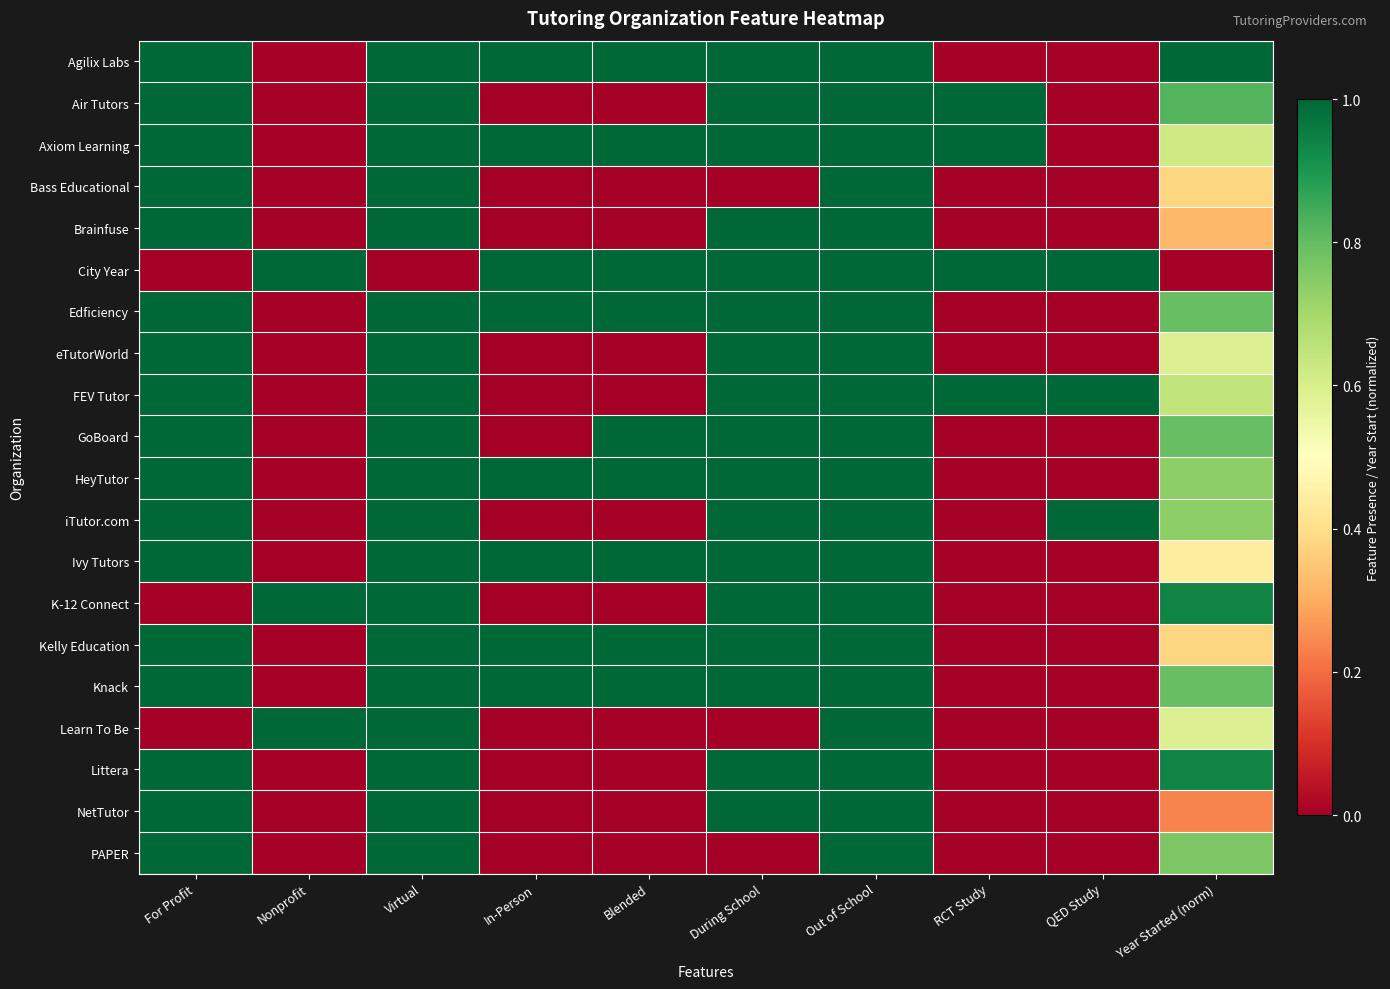

Reading right to left, extract all data points from this chart.

Agilix Labs: Year Started (norm)=1.0	QED Study=0.0	RCT Study=0.0	Out of School=1.0	During School=1.0	Blended=1.0	In-Person=1.0	Virtual=1.0	Nonprofit=0.0	For Profit=1.0
Air Tutors: Year Started (norm)=0.8	QED Study=0.0	RCT Study=1.0	Out of School=1.0	During School=1.0	Blended=0.0	In-Person=0.0	Virtual=1.0	Nonprofit=0.0	For Profit=1.0
Axiom Learning: Year Started (norm)=0.6	QED Study=0.0	RCT Study=1.0	Out of School=1.0	During School=1.0	Blended=1.0	In-Person=1.0	Virtual=1.0	Nonprofit=0.0	For Profit=1.0
Bass Educational: Year Started (norm)=0.4	QED Study=0.0	RCT Study=0.0	Out of School=1.0	During School=0.0	Blended=0.0	In-Person=0.0	Virtual=1.0	Nonprofit=0.0	For Profit=1.0
Brainfuse: Year Started (norm)=0.3	QED Study=0.0	RCT Study=0.0	Out of School=1.0	During School=1.0	Blended=0.0	In-Person=0.0	Virtual=1.0	Nonprofit=0.0	For Profit=1.0
City Year: Year Started (norm)=0.0	QED Study=1.0	RCT Study=1.0	Out of School=1.0	During School=1.0	Blended=1.0	In-Person=1.0	Virtual=0.0	Nonprofit=1.0	For Profit=0.0
Edficiency: Year Started (norm)=0.8	QED Study=0.0	RCT Study=0.0	Out of School=1.0	During School=1.0	Blended=1.0	In-Person=1.0	Virtual=1.0	Nonprofit=0.0	For Profit=1.0
eTutorWorld: Year Started (norm)=0.6	QED Study=0.0	RCT Study=0.0	Out of School=1.0	During School=1.0	Blended=0.0	In-Person=0.0	Virtual=1.0	Nonprofit=0.0	For Profit=1.0
FEV Tutor: Year Started (norm)=0.6	QED Study=1.0	RCT Study=1.0	Out of School=1.0	During School=1.0	Blended=0.0	In-Person=0.0	Virtual=1.0	Nonprofit=0.0	For Profit=1.0
GoBoard: Year Started (norm)=0.8	QED Study=0.0	RCT Study=0.0	Out of School=1.0	During School=1.0	Blended=1.0	In-Person=0.0	Virtual=1.0	Nonprofit=0.0	For Profit=1.0
HeyTutor: Year Started (norm)=0.7	QED Study=0.0	RCT Study=0.0	Out of School=1.0	During School=1.0	Blended=1.0	In-Person=1.0	Virtual=1.0	Nonprofit=0.0	For Profit=1.0
iTutor.com: Year Started (norm)=0.7	QED Study=1.0	RCT Study=0.0	Out of School=1.0	During School=1.0	Blended=0.0	In-Person=0.0	Virtual=1.0	Nonprofit=0.0	For Profit=1.0
Ivy Tutors: Year Started (norm)=0.4	QED Study=0.0	RCT Study=0.0	Out of School=1.0	During School=1.0	Blended=1.0	In-Person=1.0	Virtual=1.0	Nonprofit=0.0	For Profit=1.0
K-12 Connect: Year Started (norm)=0.9	QED Study=0.0	RCT Study=0.0	Out of School=1.0	During School=1.0	Blended=0.0	In-Person=0.0	Virtual=1.0	Nonprofit=1.0	For Profit=0.0
Kelly Education: Year Started (norm)=0.4	QED Study=0.0	RCT Study=0.0	Out of School=1.0	During School=1.0	Blended=1.0	In-Person=1.0	Virtual=1.0	Nonprofit=0.0	For Profit=1.0
Knack: Year Started (norm)=0.8	QED Study=0.0	RCT Study=0.0	Out of School=1.0	During School=1.0	Blended=1.0	In-Person=1.0	Virtual=1.0	Nonprofit=0.0	For Profit=1.0
Learn To Be: Year Started (norm)=0.6	QED Study=0.0	RCT Study=0.0	Out of School=1.0	During School=0.0	Blended=0.0	In-Person=0.0	Virtual=1.0	Nonprofit=1.0	For Profit=0.0
Littera: Year Started (norm)=0.9	QED Study=0.0	RCT Study=0.0	Out of School=1.0	During School=1.0	Blended=0.0	In-Person=0.0	Virtual=1.0	Nonprofit=0.0	For Profit=1.0
NetTutor: Year Started (norm)=0.2	QED Study=0.0	RCT Study=0.0	Out of School=1.0	During School=1.0	Blended=0.0	In-Person=0.0	Virtual=1.0	Nonprofit=0.0	For Profit=1.0
PAPER: Year Started (norm)=0.8	QED Study=0.0	RCT Study=0.0	Out of School=1.0	During School=0.0	Blended=0.0	In-Person=0.0	Virtual=1.0	Nonprofit=0.0	For Profit=1.0